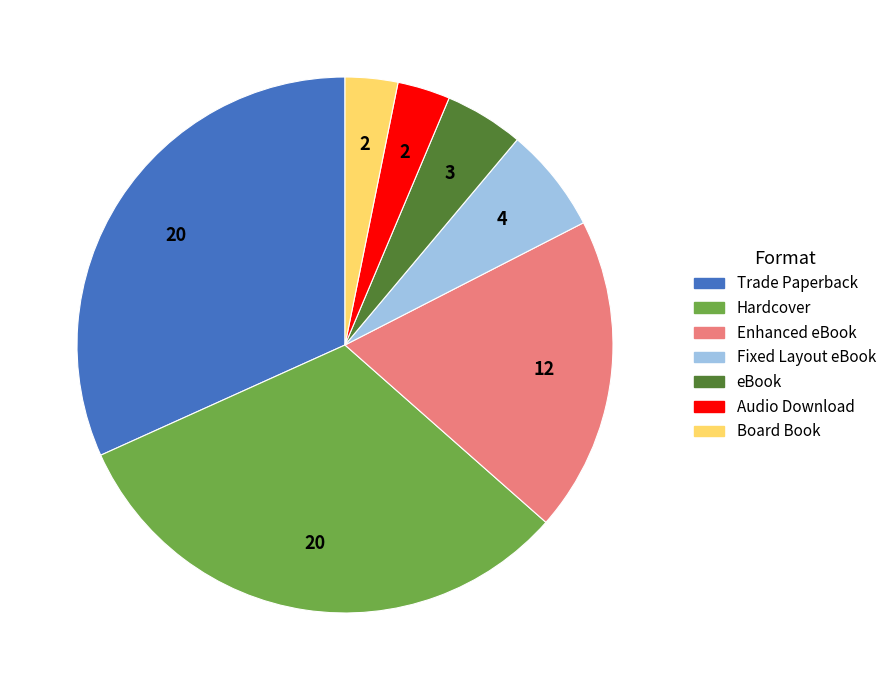

The Board Book slice represents 3% of the pie. True or false?

True